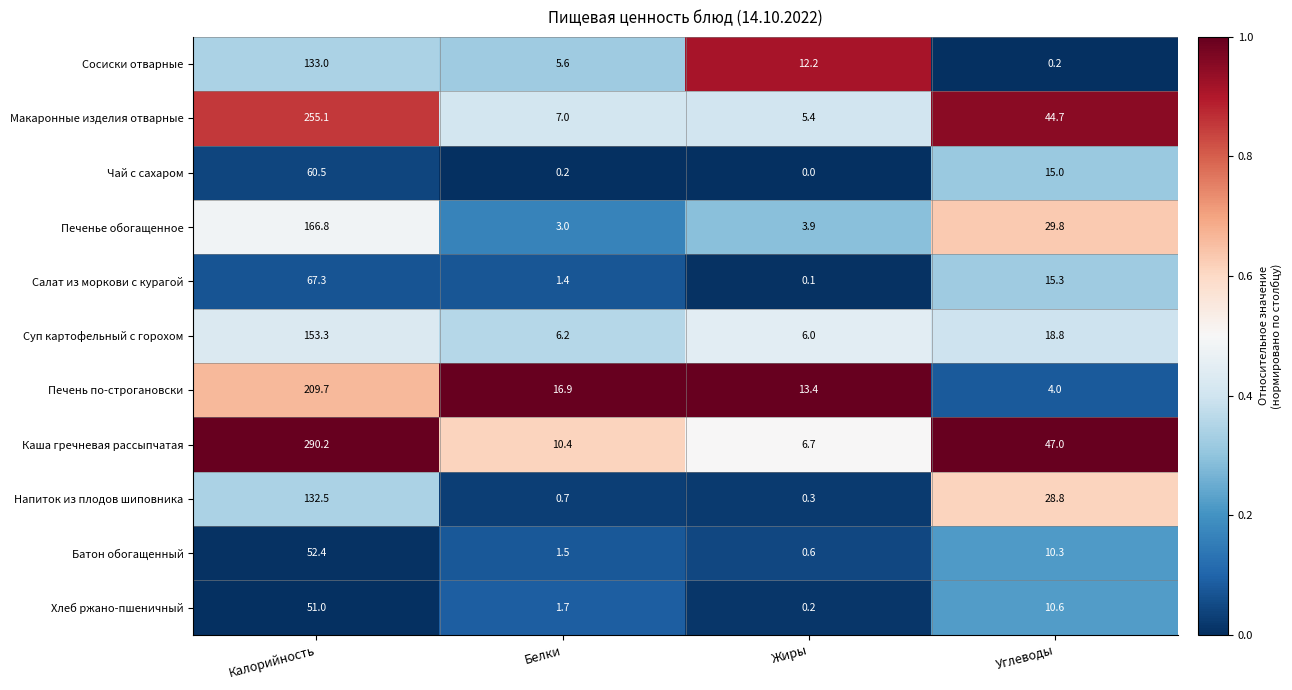

Which label corresponds to the largest value in the chart?

Калорийность